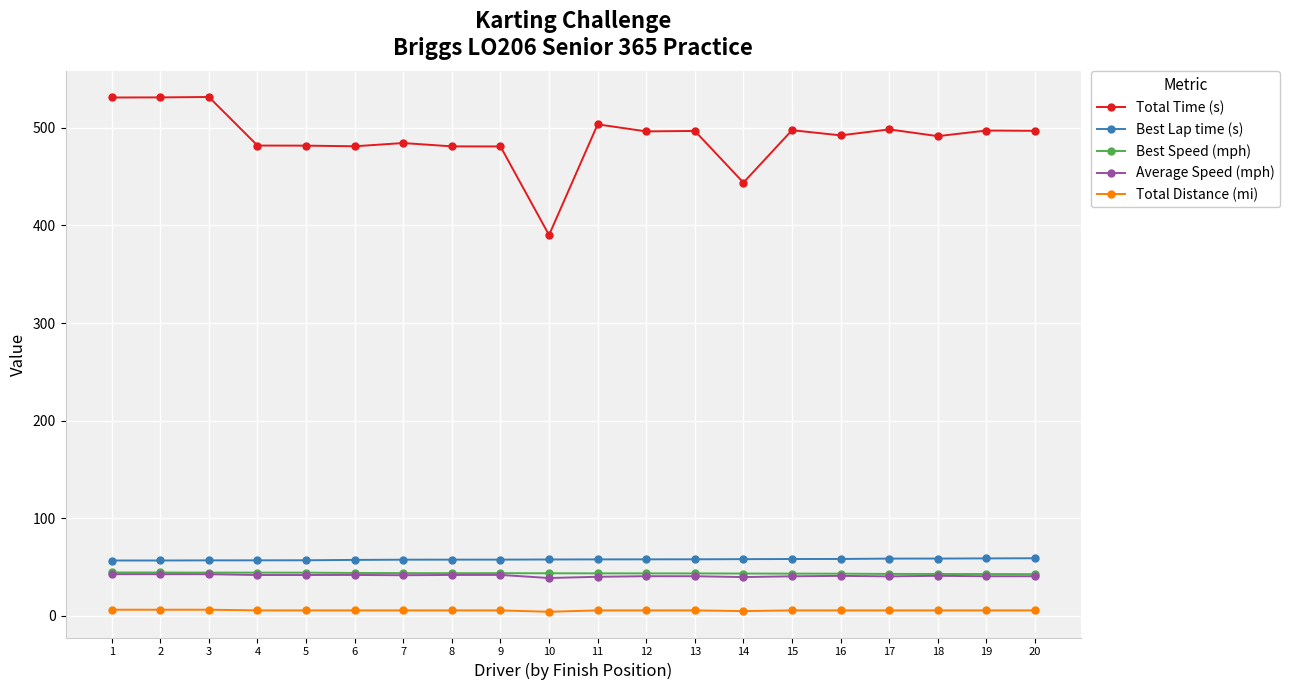

What is the lowest value of the Best Speed (mph) series?

42.7